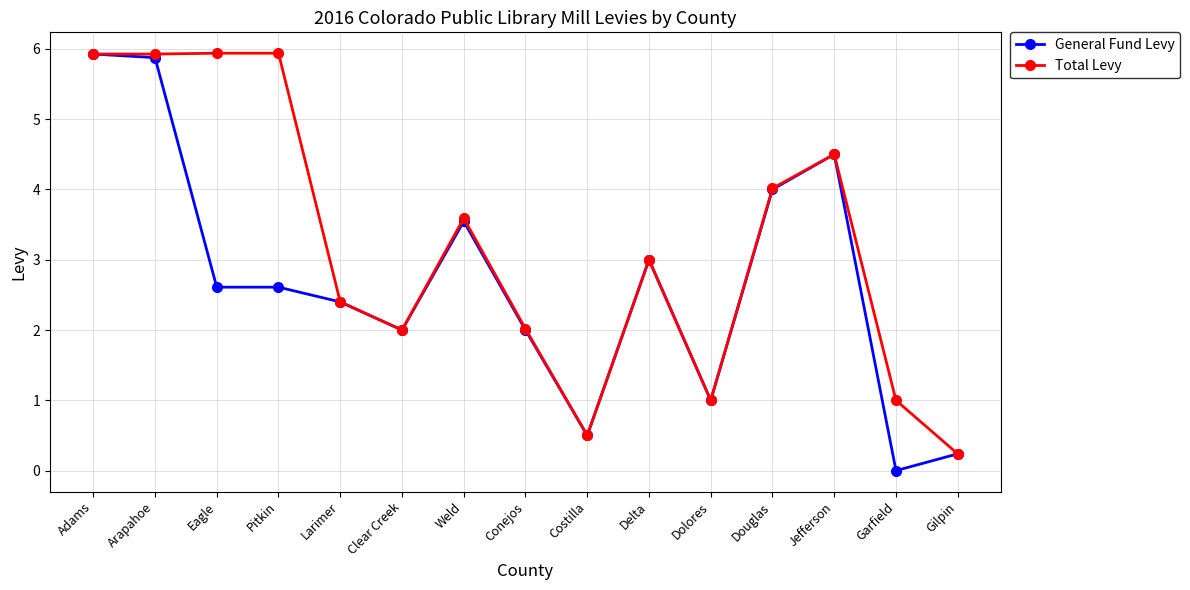

Is this an area chart (filled region under the line)?

No